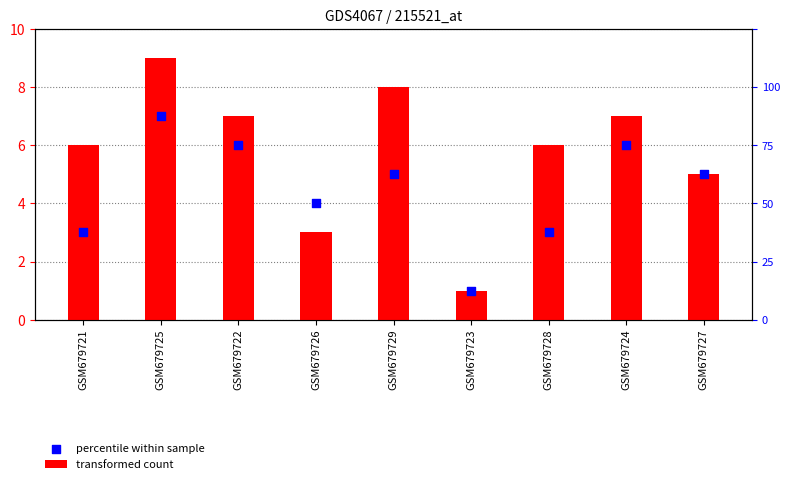

At which category is the sum across all series the highest?

GSM679725